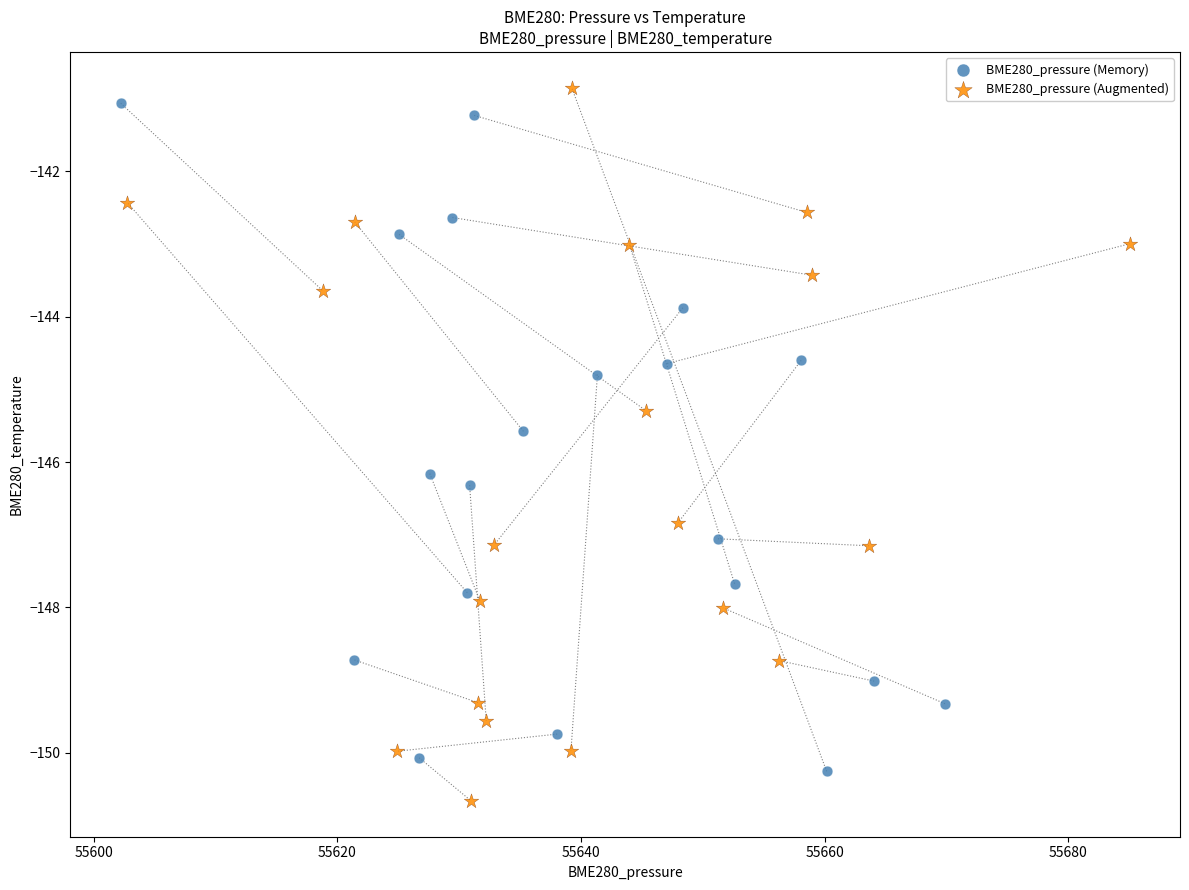

Which series has the largest Y range (max minus min)?

BME280_pressure (Augmented)